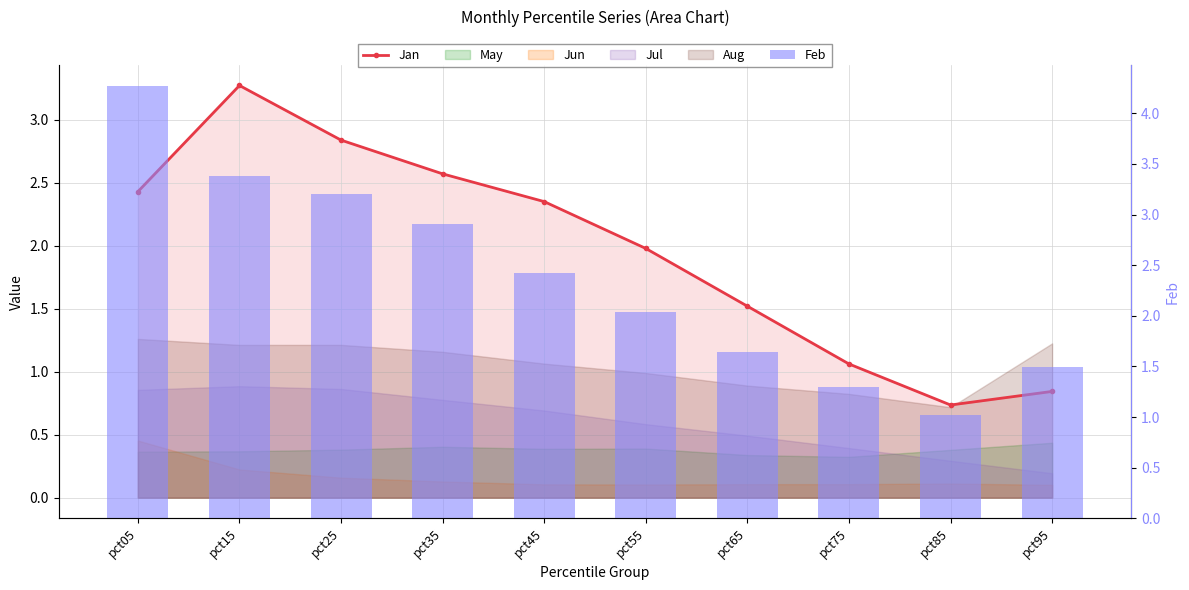

At how many categories does at least one series exceed 1?

10